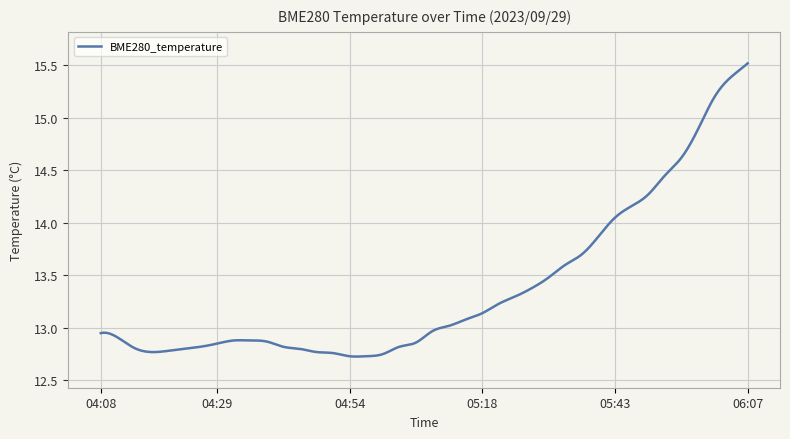

Count the number of categories in the chart.

400